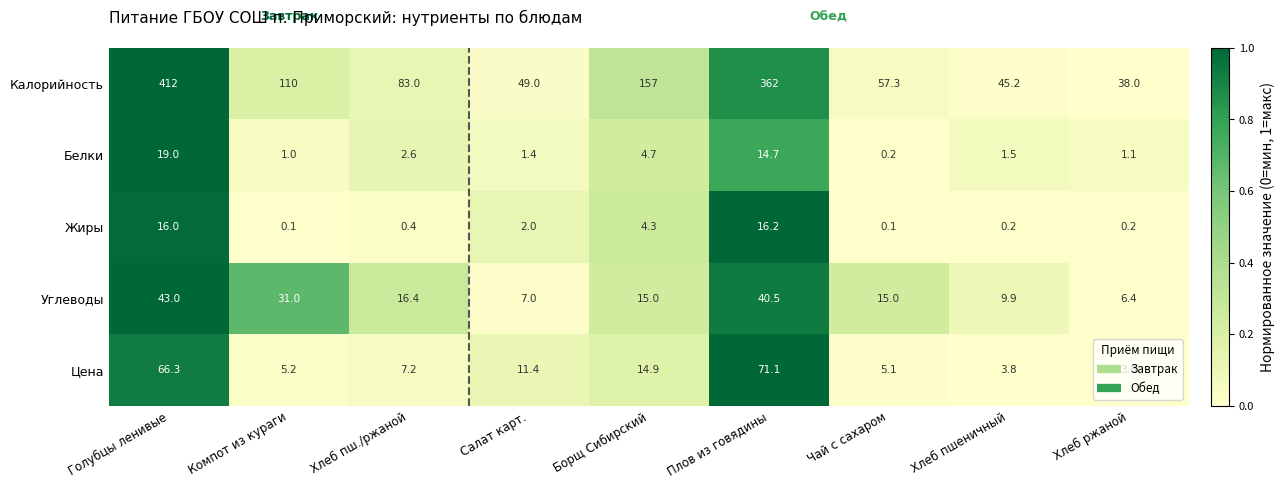

What is the difference between the maximum and minimum values in the Калорийность series?

374.0